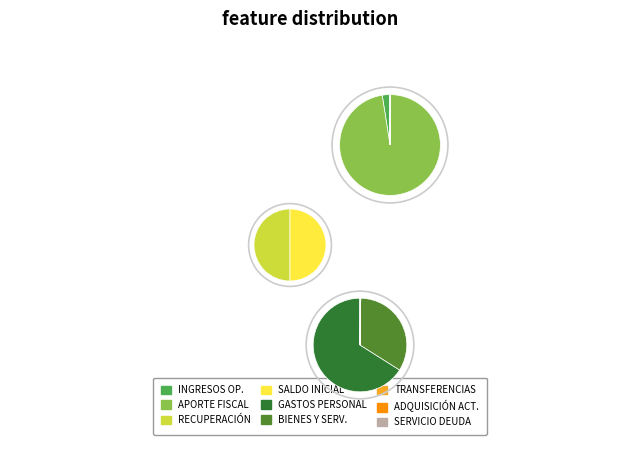

To the nearest percent, what is the difference between the largest and smallest slice percentages?

49%